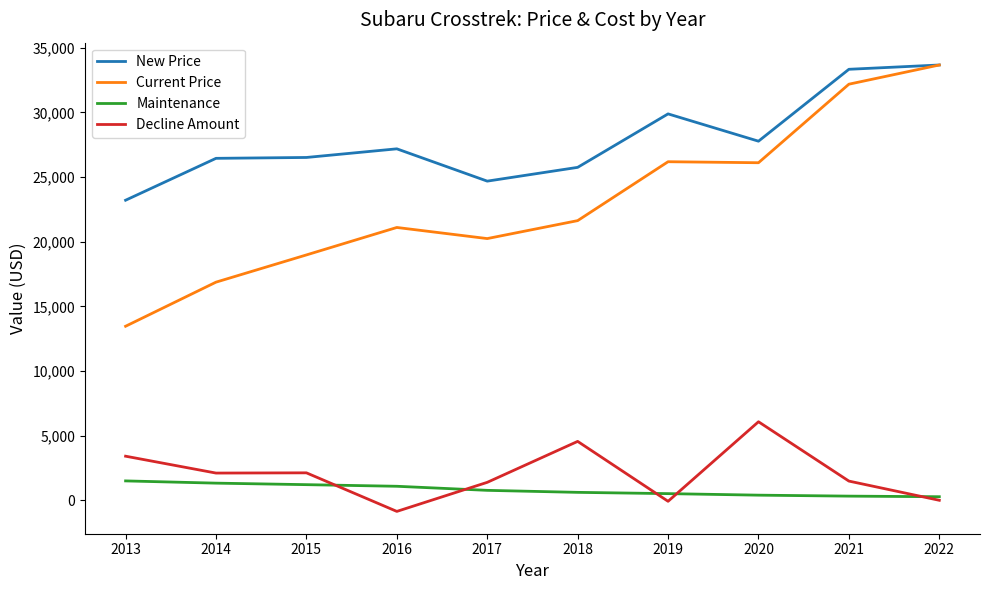

What is the difference between the Current Price values at 2022 and 2015?

14687